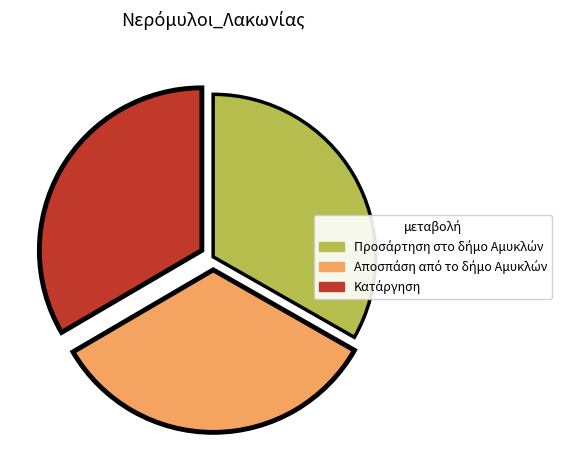

Count the number of slices in the pie.

3